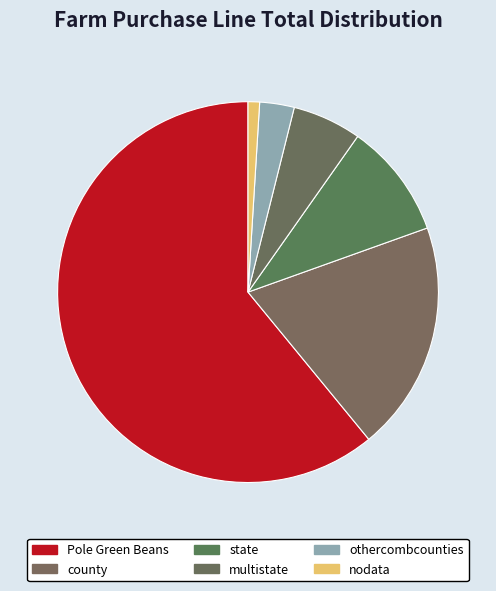

Which category has the smallest portion of the pie?

nodata